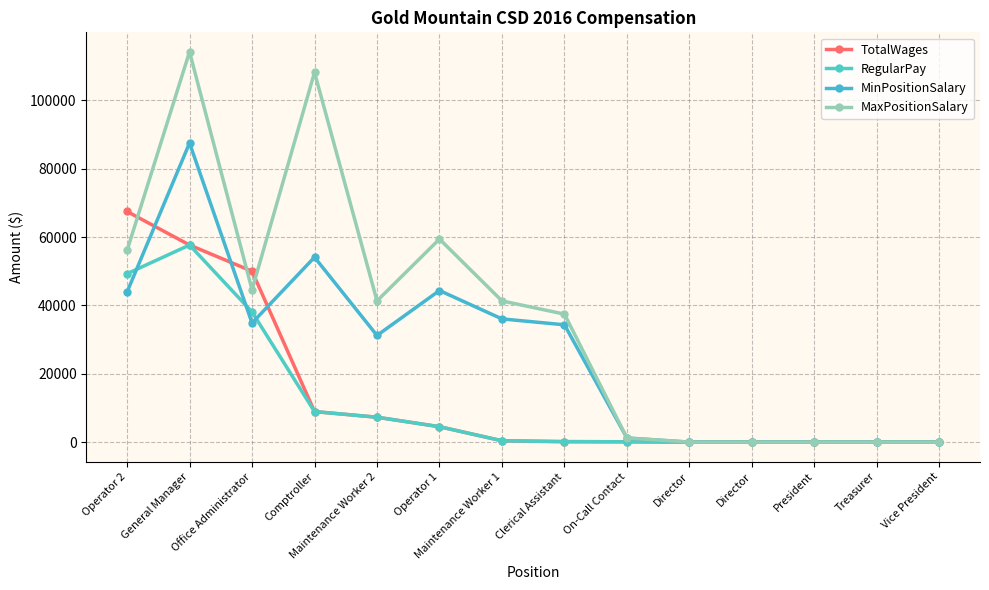

How many lines are shown in the chart?

4